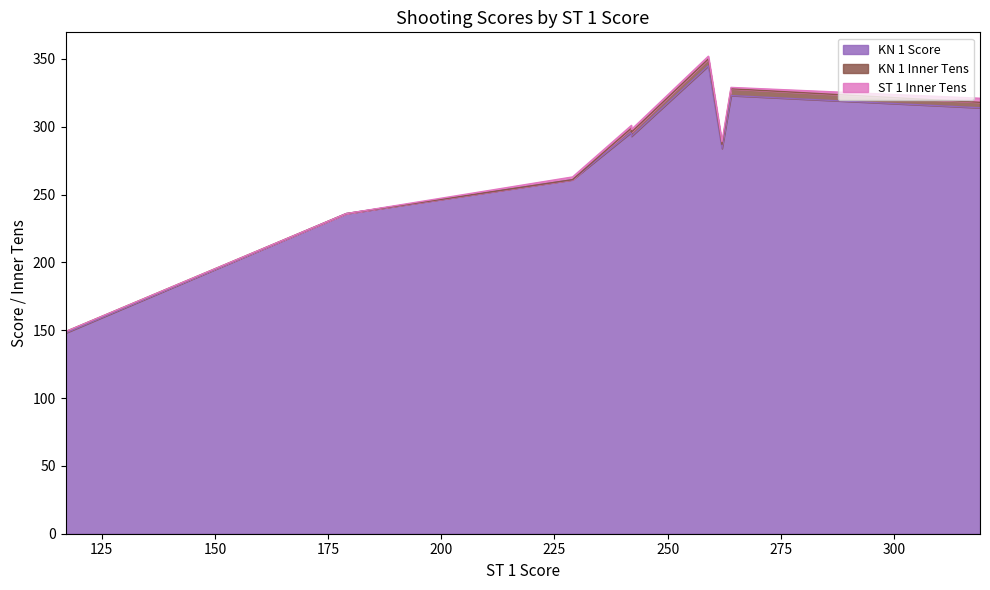

Which series has the widest spread of values?

KN 1 Score